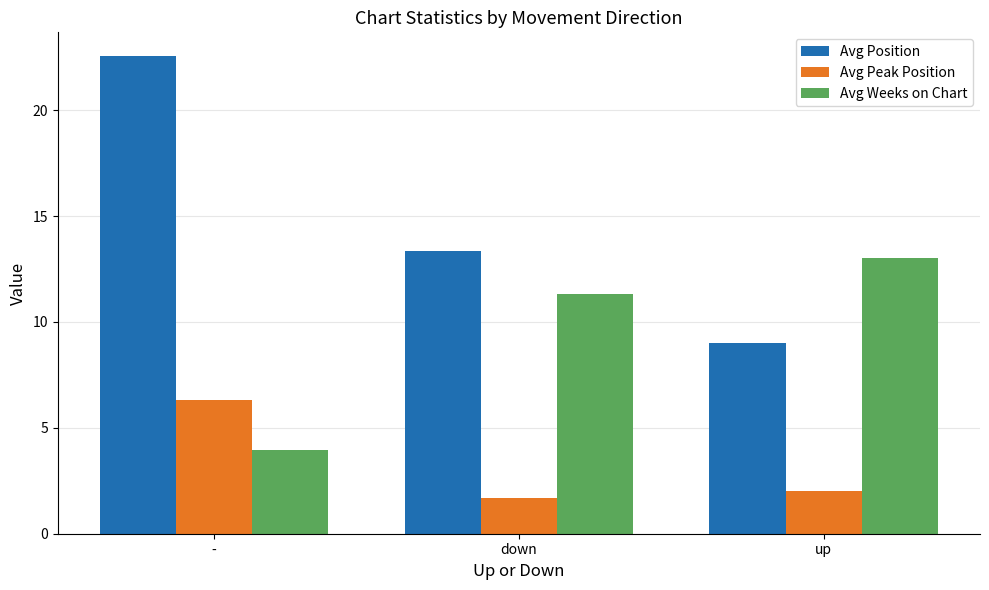

What is the sum of all Avg Peak Position values?

10.0